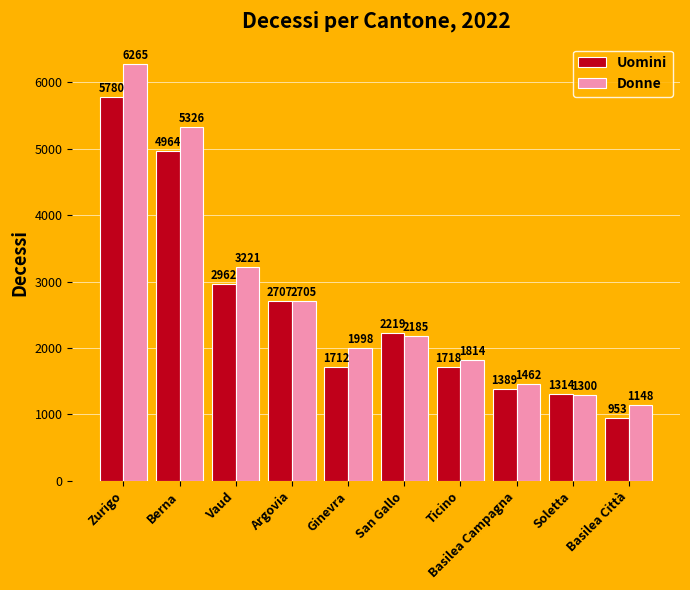

What is the sum of all Uomini values?

25718